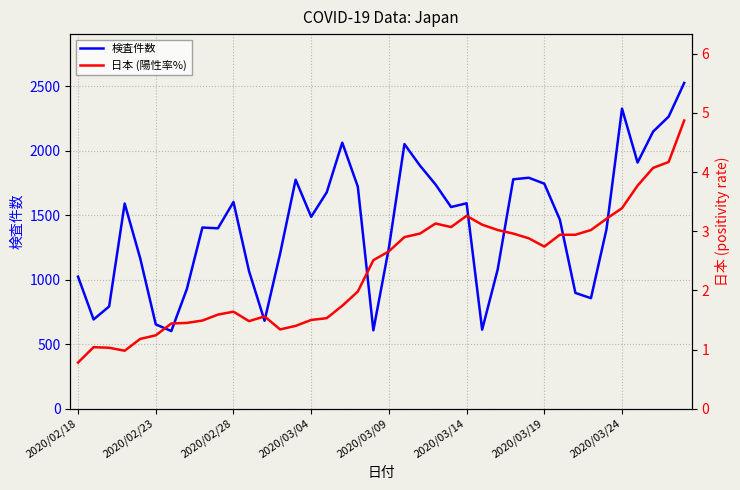

What is the value of the 検査件数 point at the 13th from the left?

682.0